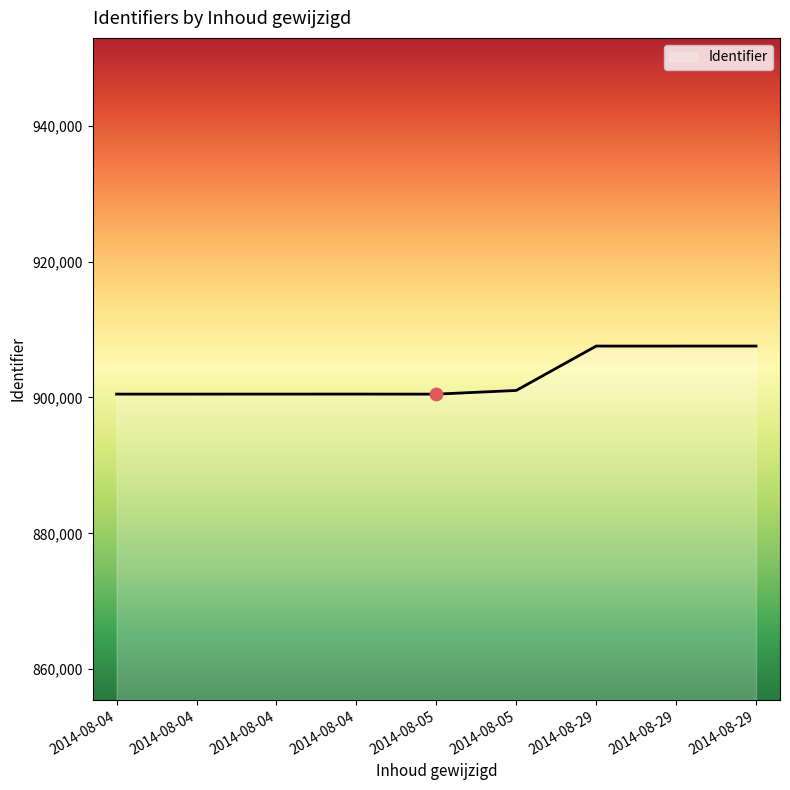

Between 2014-08-04 and 2014-08-04, which is larger?

2014-08-04